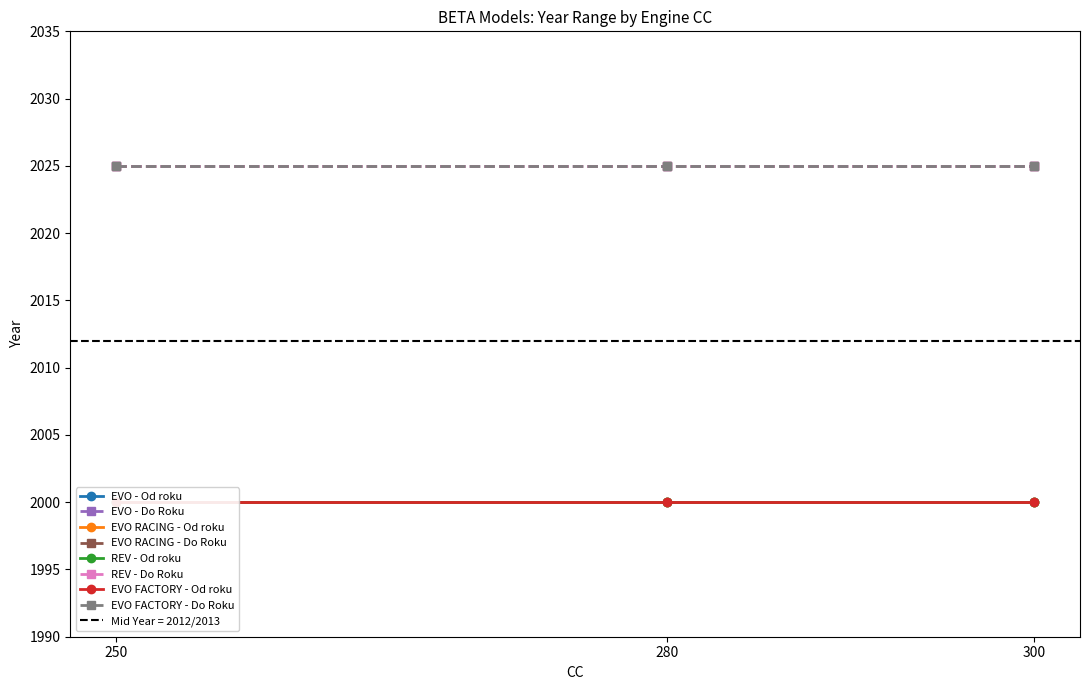

What is the greatest value displayed?

2025